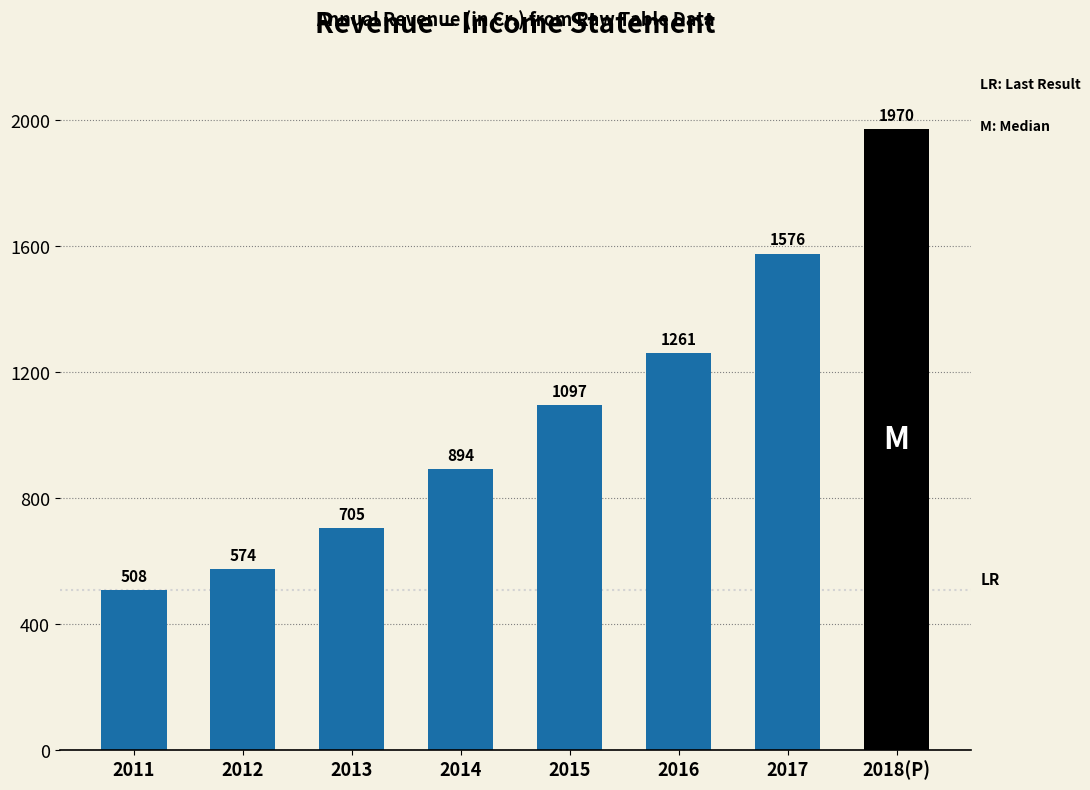

At which label does the data first exceed 1096?

2015